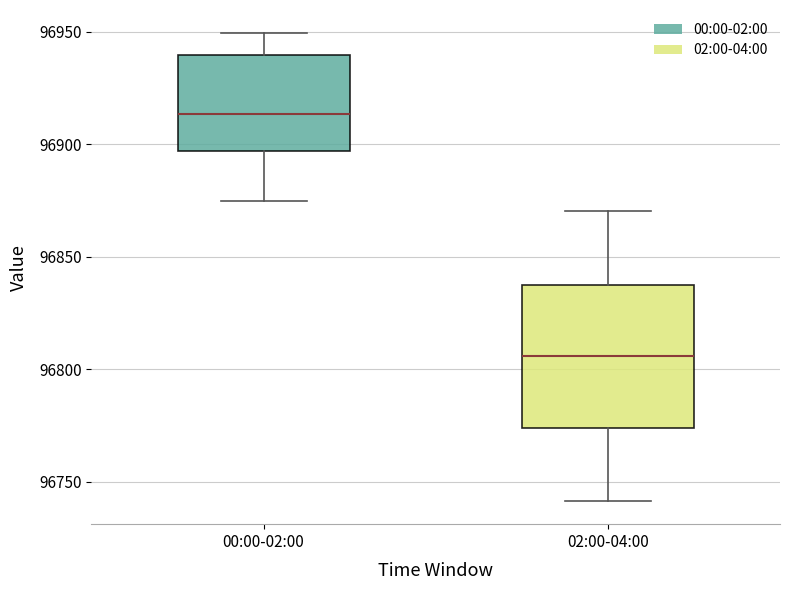

Reading left to right, read every box against the y-axis: the position of its median line, the range the box covers, and the ends of its whiskers. The values are not printed on the chart, so give them approximately, as read against the axis.

00:00-02:00: median 96915, box 96895 to 96940, whiskers 96875 to 96950
02:00-04:00: median 96805, box 96775 to 96835, whiskers 96740 to 96870